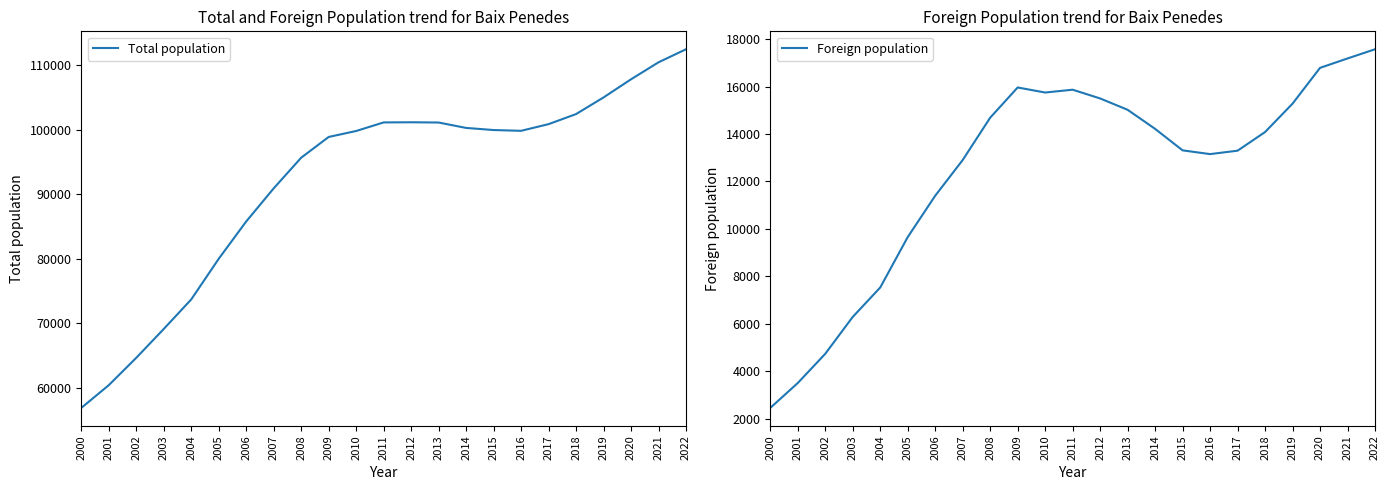

List the series in order of their overall mean, highest first.

Total population, Foreign population